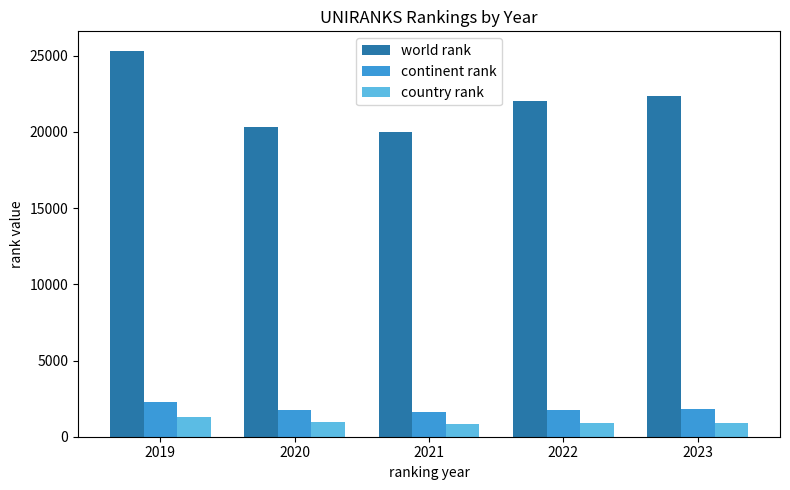

How many values in the world rank series are below 22052?

2